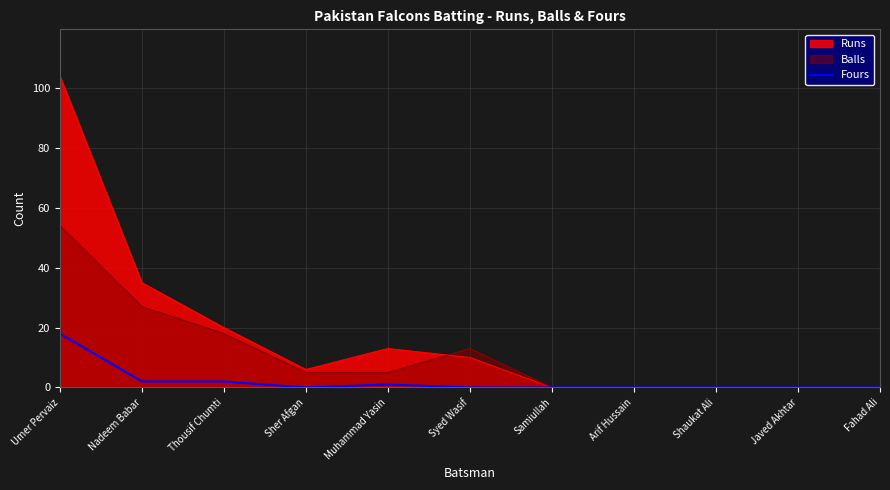

Which category has the highest value across all series?

Umer Pervaiz